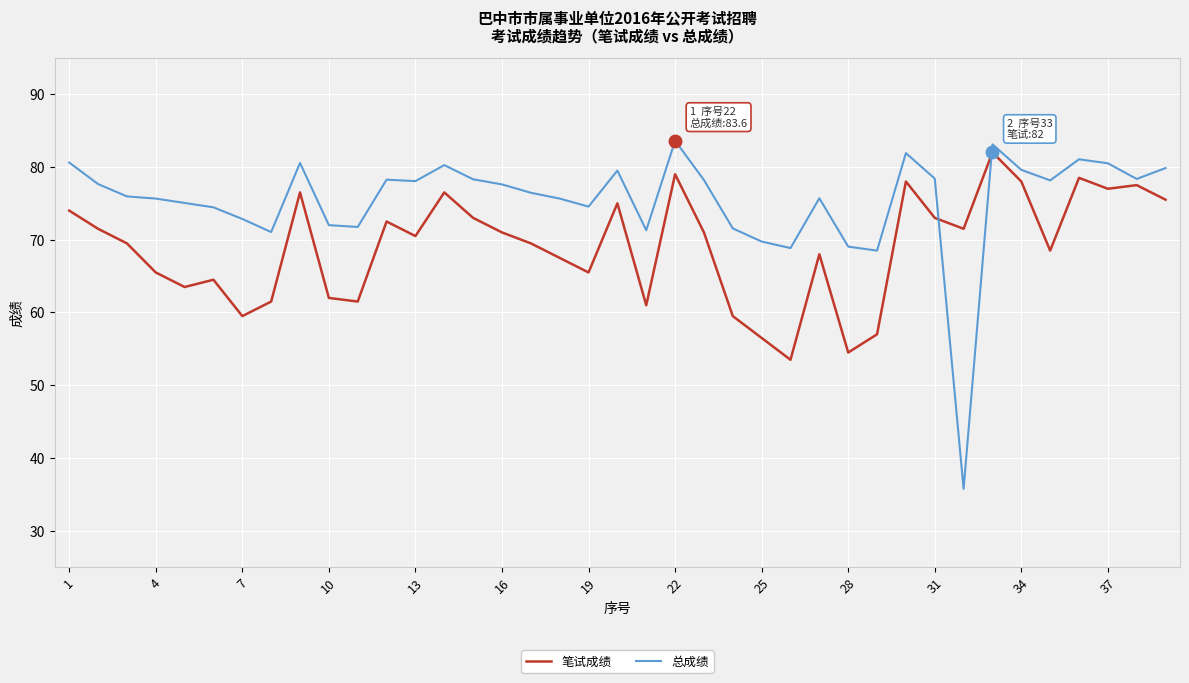

Which series ends up on top after the final intersection of 笔试成绩 and 总成绩?

总成绩